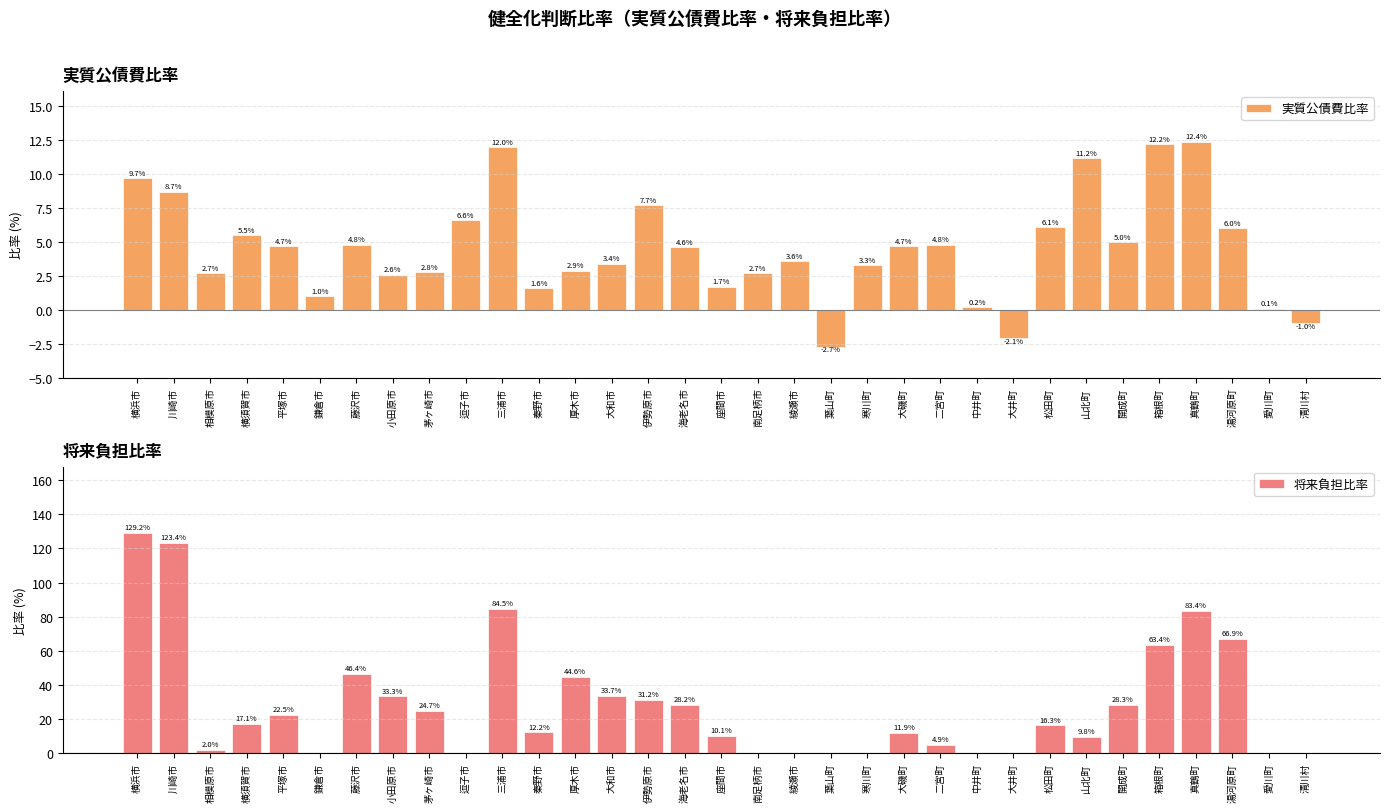

Is it true that 実質公債費比率 equals 1.2 at 小田原市?

False